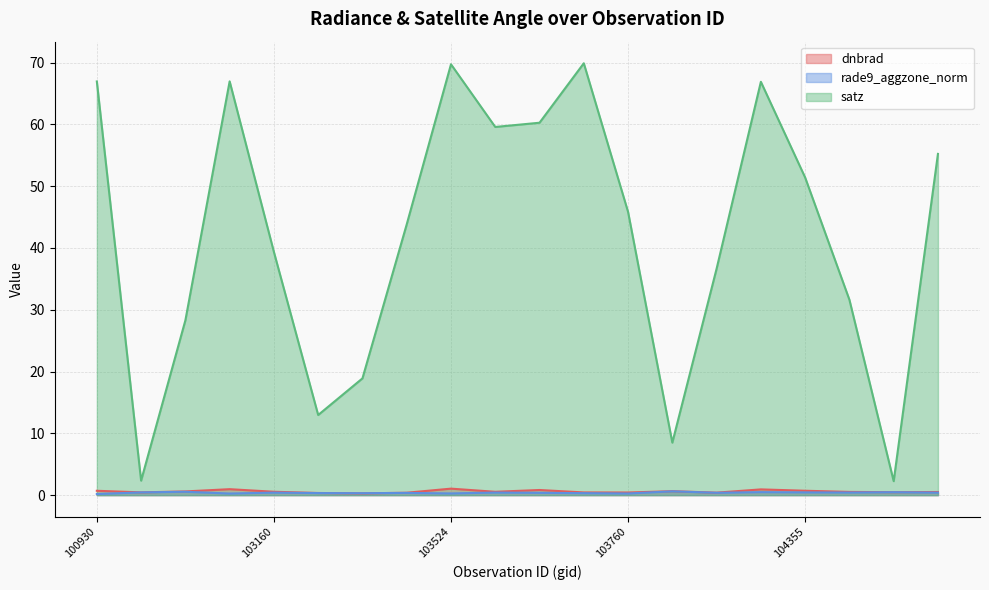

Reading right to left, transcribe all the data shown in this chart.

dnbrad: 107659=0.5	105485=0.5	104472=0.5	104355=0.7	104346=0.9	104112=0.4	103997=0.6	103760=0.4	103753=0.4	103643=0.8	103634=0.5	103524=1.1	103515=0.4	103396=0.3	103279=0.3	103160=0.5	102919=1.0	102792=0.6	102671=0.4	100930=0.7
rade9_aggzone_norm: 107659=0.4	105485=0.5	104472=0.4	104355=0.4	104346=0.5	104112=0.4	103997=0.6	103760=0.3	103753=0.3	103643=0.4	103634=0.4	103524=0.3	103515=0.4	103396=0.3	103279=0.3	103160=0.4	102919=0.3	102792=0.5	102671=0.4	100930=0.2
satz: 107659=55.2	105485=2.3	104472=31.6	104355=51.4	104346=66.9	104112=36.6	103997=8.5	103760=45.8	103753=69.9	103643=60.3	103634=59.6	103524=69.7	103515=43.8	103396=18.9	103279=13.0	103160=39.4	102919=67.0	102792=28.3	102671=2.3	100930=67.0